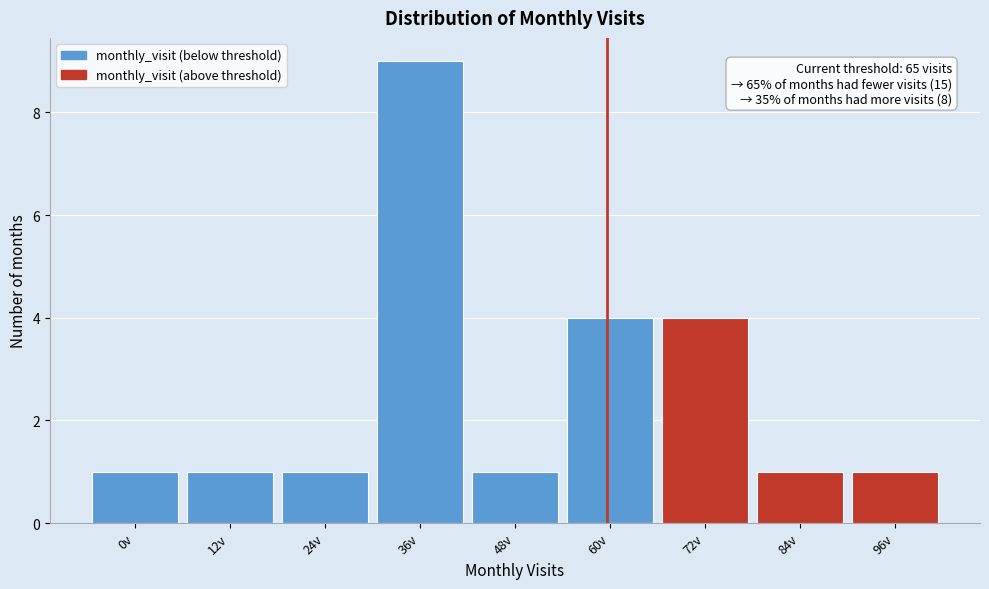

Reading left to right, list all the values displayed in this chart.

0v=1	12v=1	24v=1	36v=9	48v=1	60v=4	72v=4	84v=1	96v=1